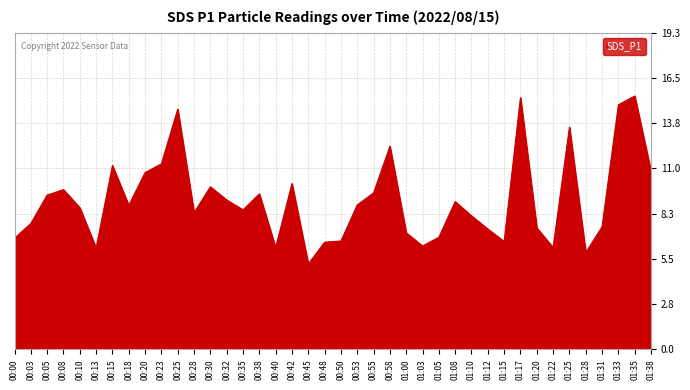

The value at 00:40 is 6.2. True or false?

True